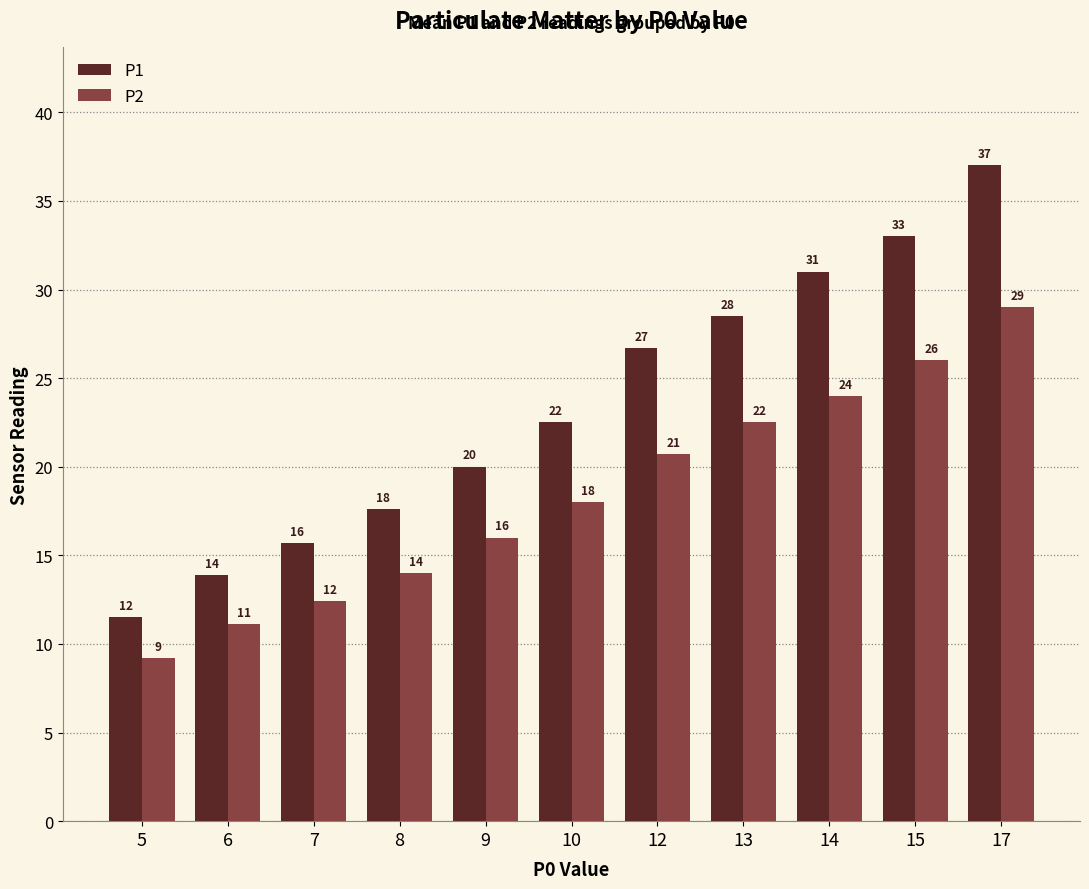

Which series has the largest total across all categories?

P1